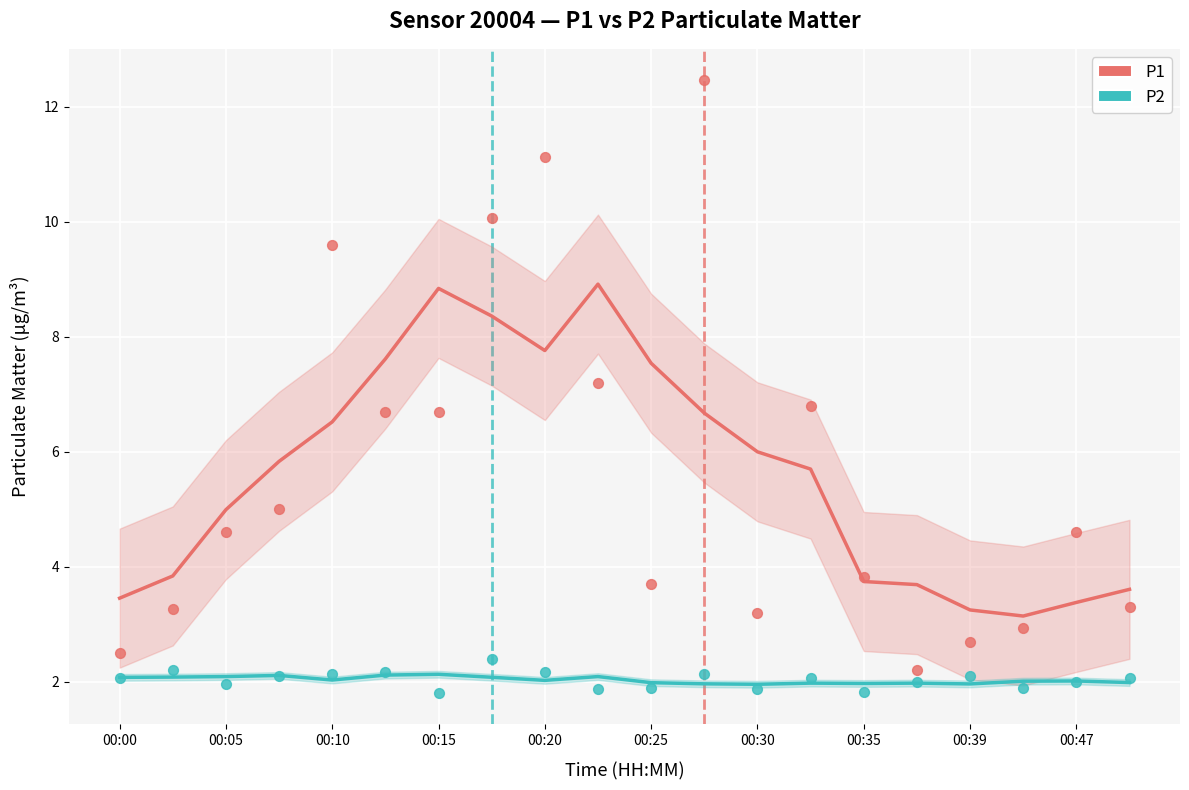

Which series reaches the minimum Y coordinate?

P2